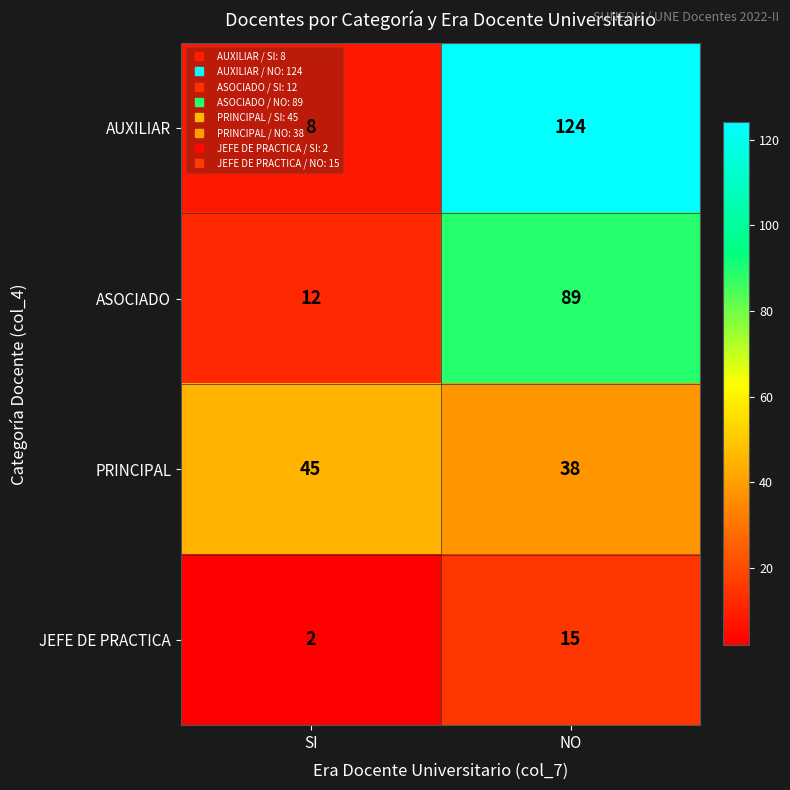

Which series changed the most between SI and NO?

AUXILIAR